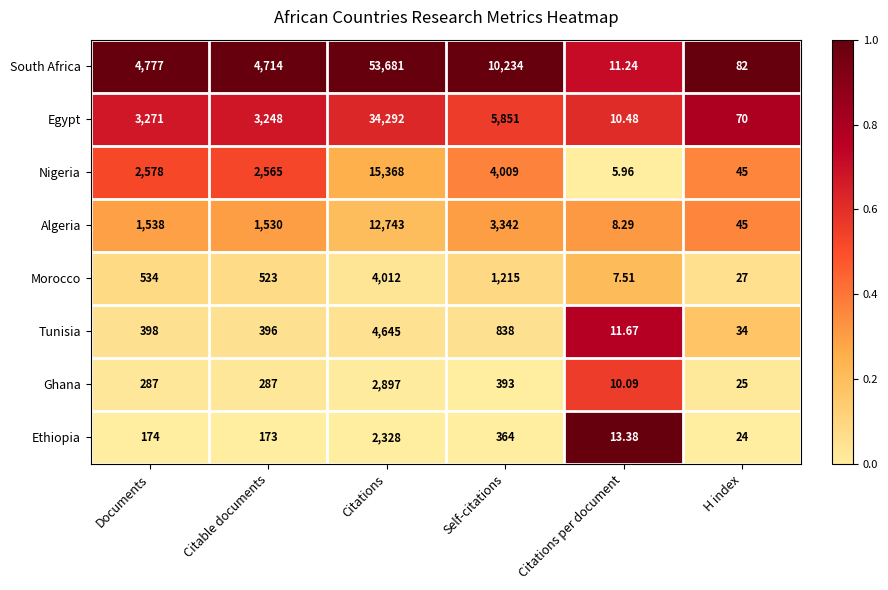

Which series has the largest total across all categories?

South Africa